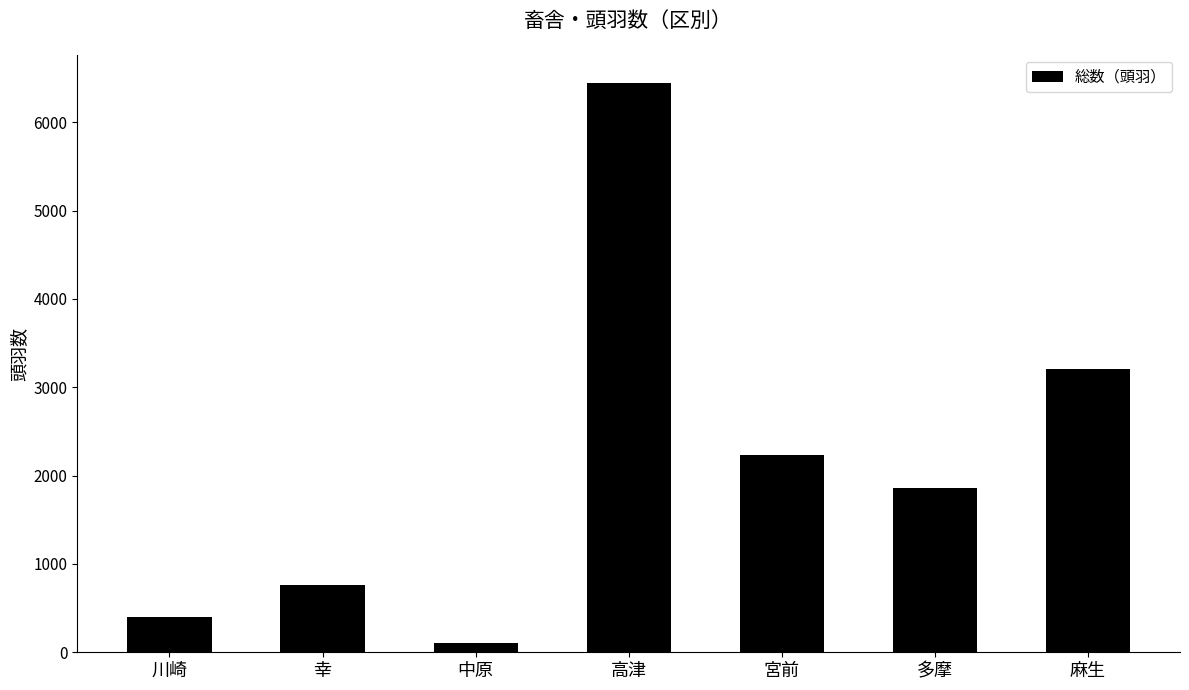

Reading left to right, transcribe all the data shown in this chart.

395	763	110	6441	2238	1854	3206